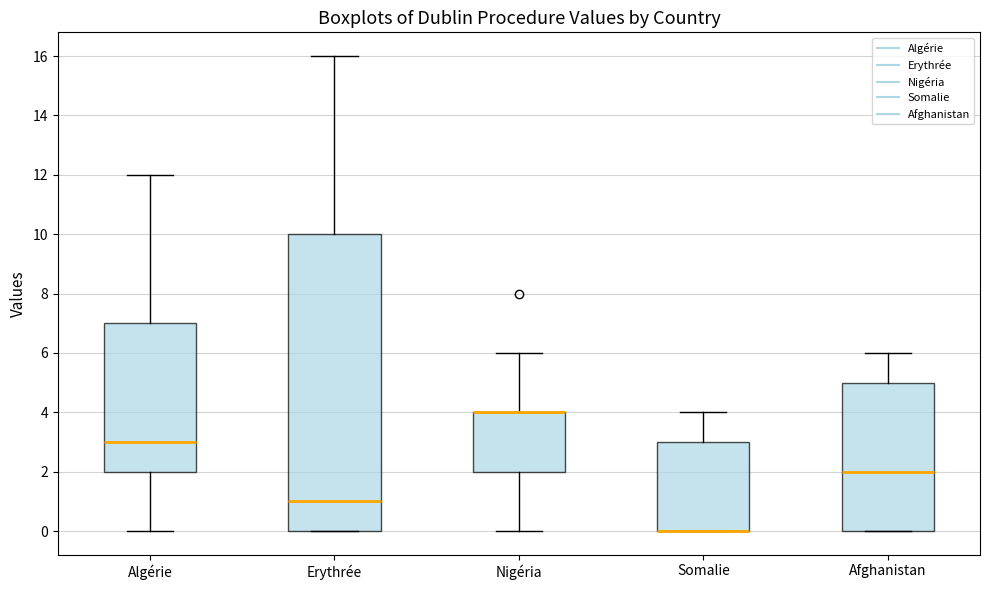

Reading left to right, read every box against the y-axis: the position of its median line, the range the box covers, and the ends of its whiskers. The values are not printed on the chart, so give them approximately, as read against the axis.

Algérie: median 3, box 2 to 7, whiskers 0 to 12
Erythrée: median 1, box 0 to 10, whiskers 0 to 16
Nigéria: median 4 (drawn on the box's upper edge), box 2 to 4, whiskers 0 to 6
Somalie: median 0 (drawn on the box's lower edge), box 0 to 3, whiskers 0 to 4
Afghanistan: median 2, box 0 to 5, whiskers 0 to 6